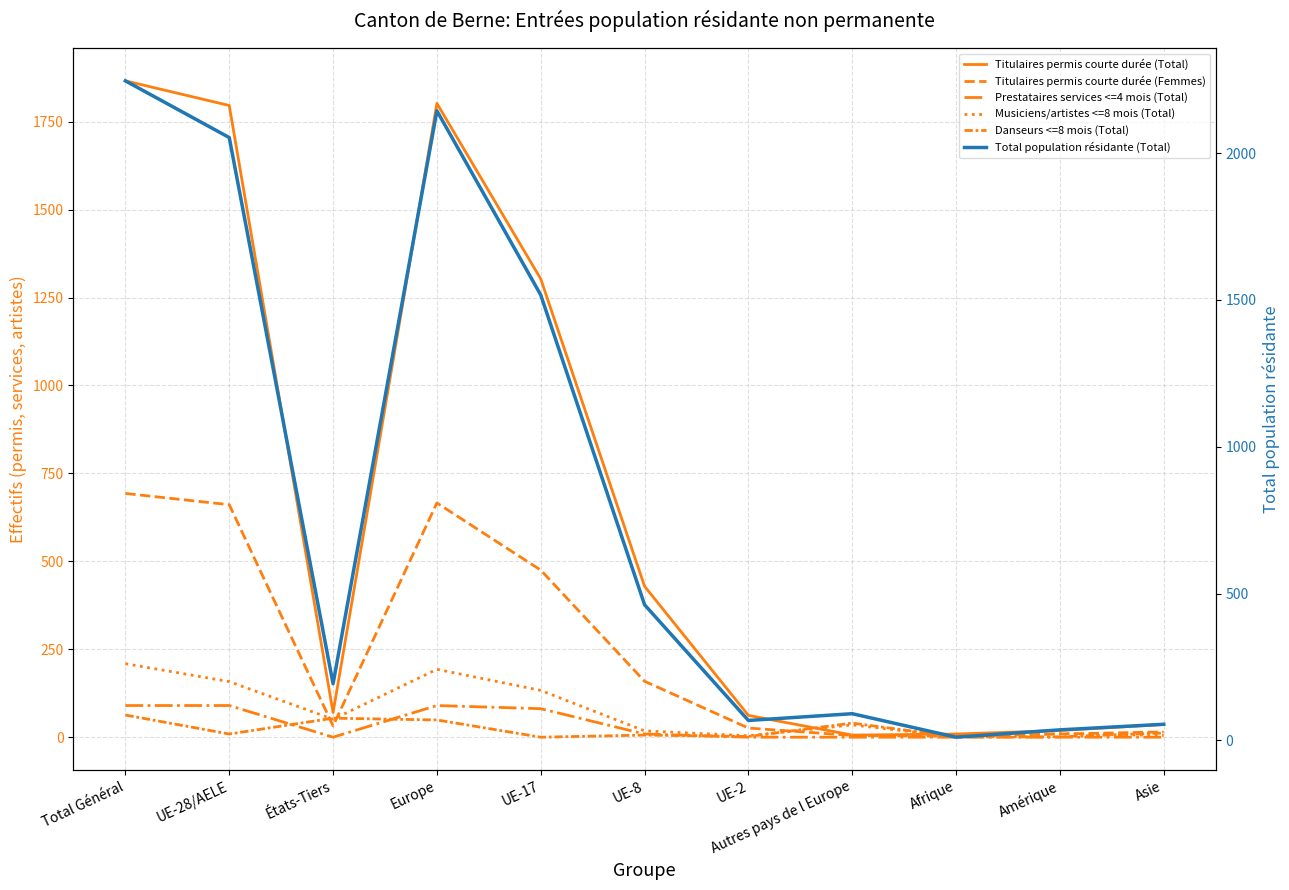

What is the sum of the Titulaires permis courte durée (Femmes) values at Afrique and UE-17?

478